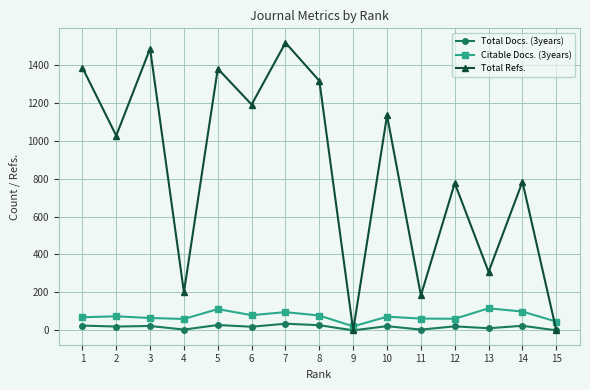

At 2, list the series in order from largest to smallest.

Total Refs., Citable Docs. (3years), Total Docs. (3years)